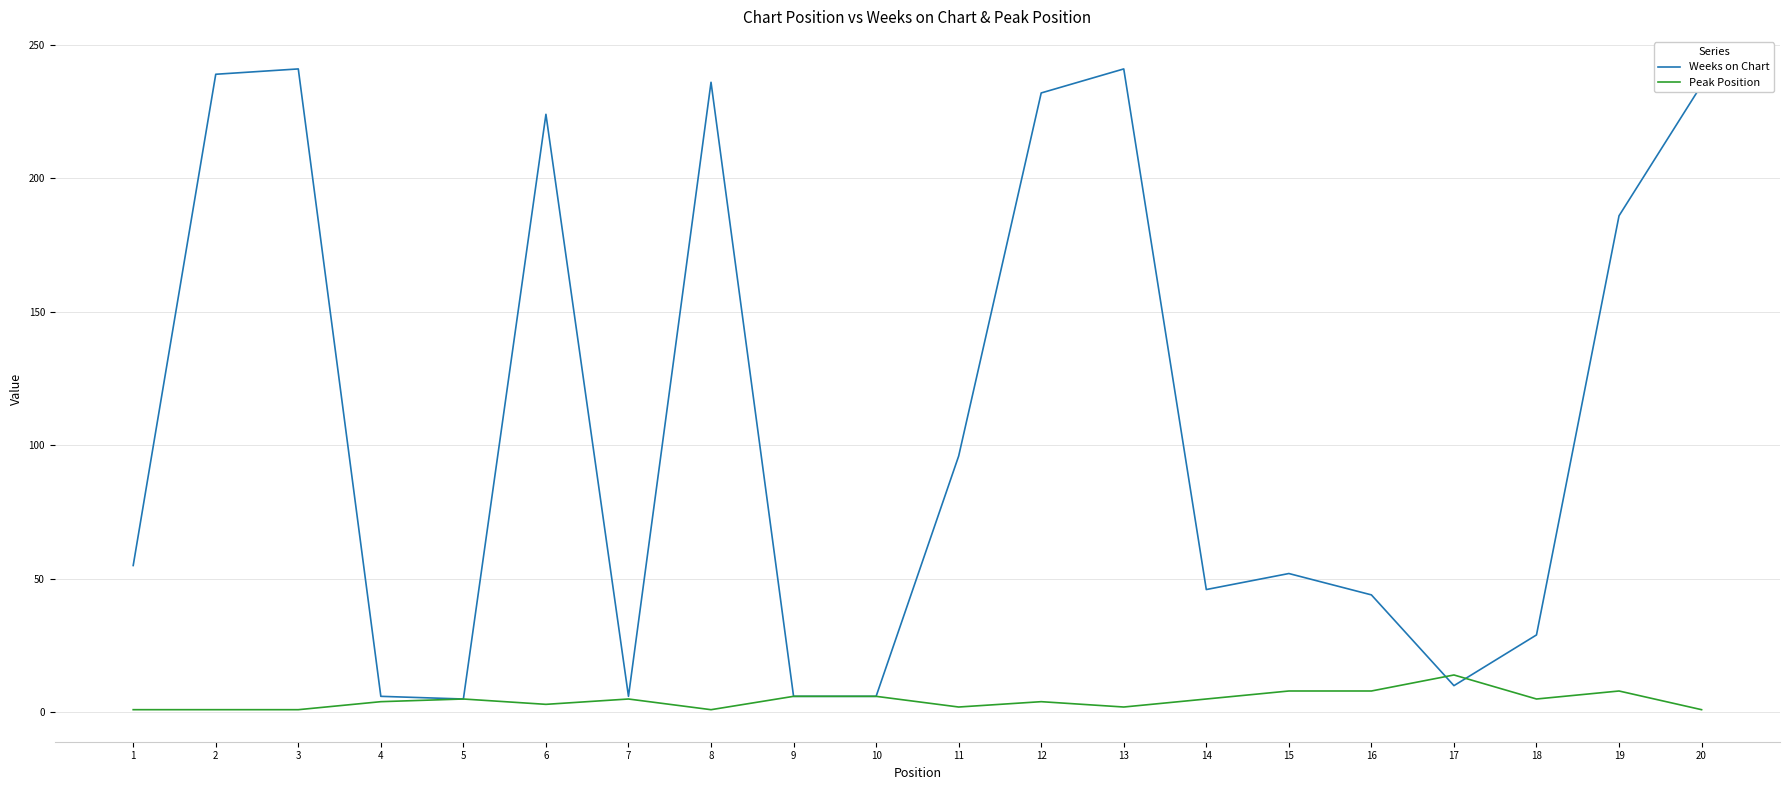

At how many categories does at least one series exceed 109?

8